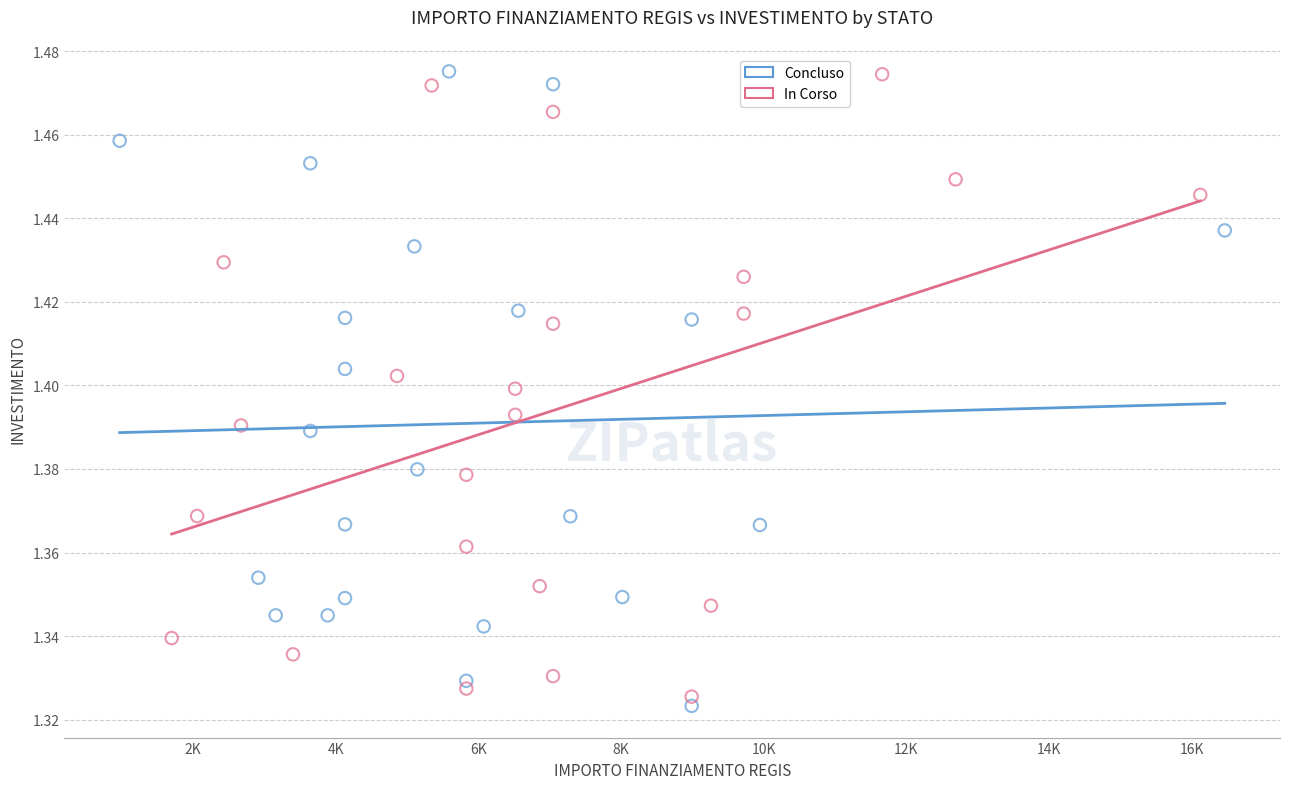

What are all the series names shown in the legend?

Concluso, In Corso